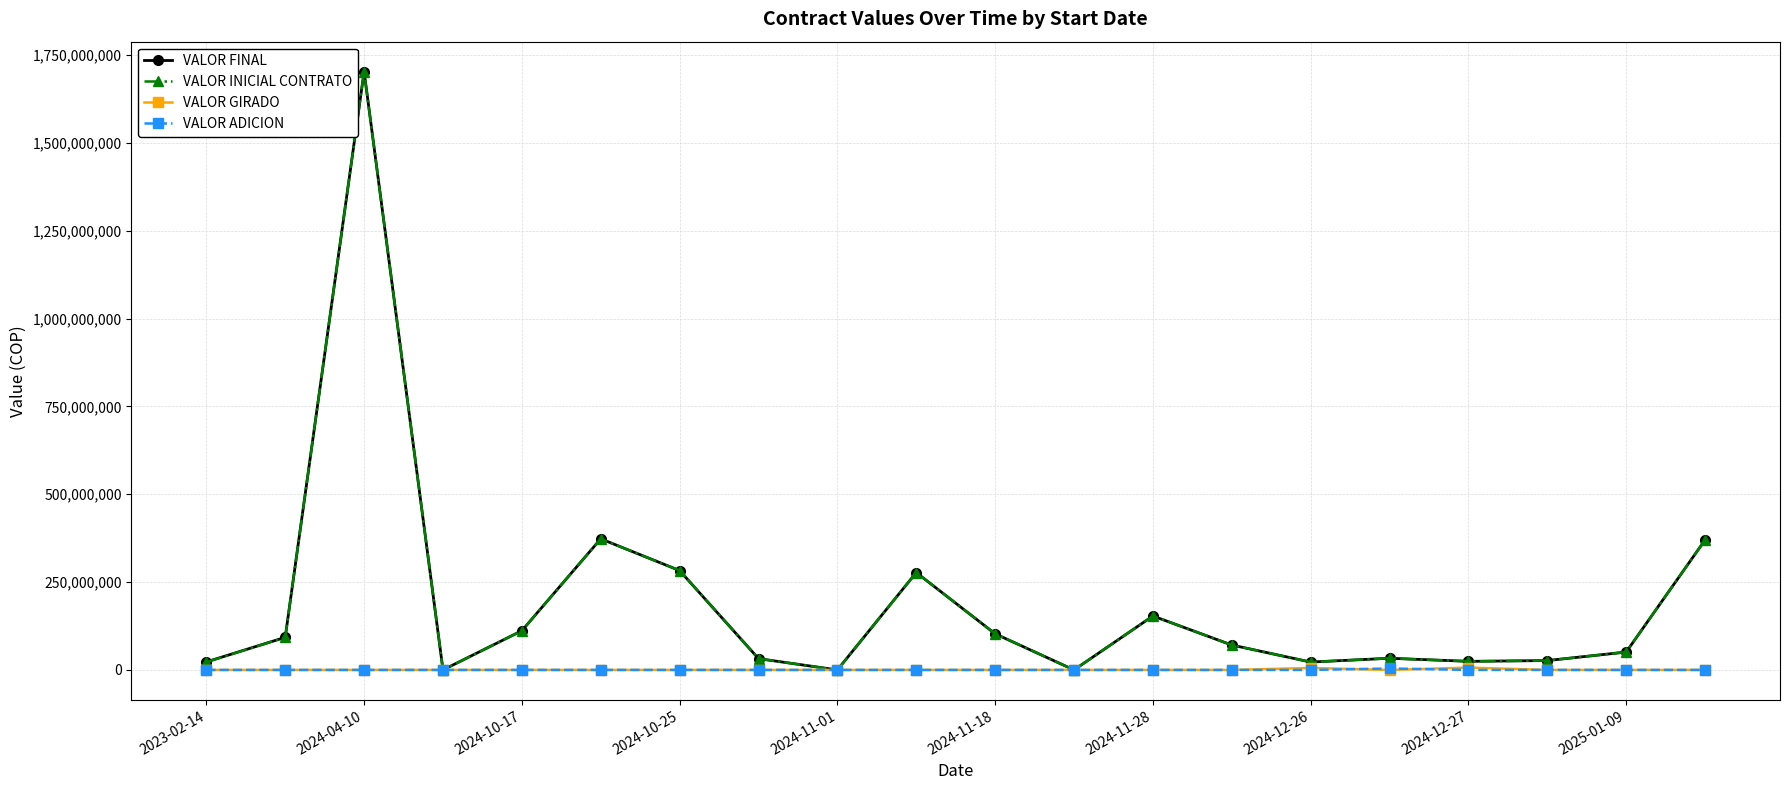

How many categories are shown in the chart?

20